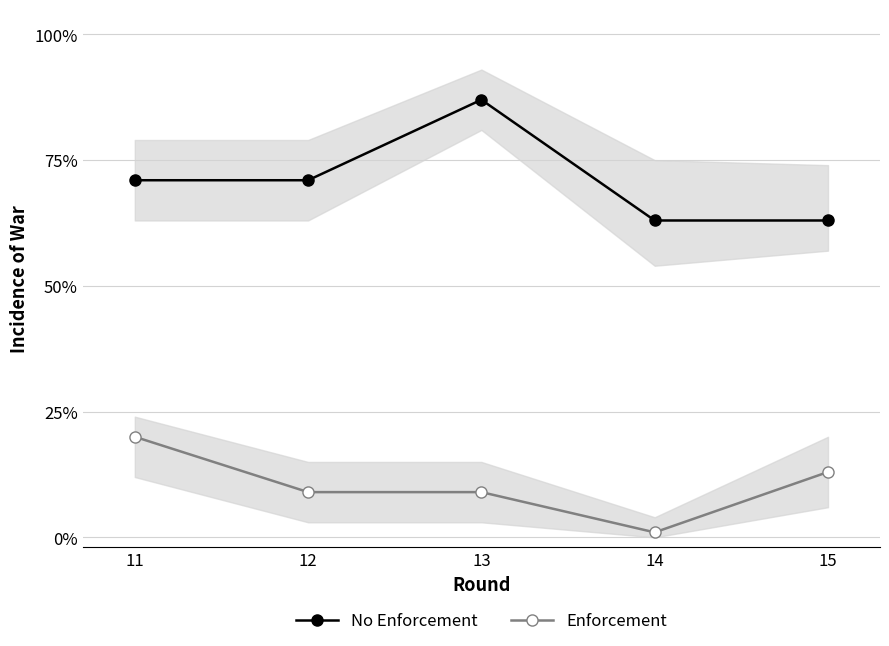

The Enforcement series shows 0.1 at 13. True or false?

False